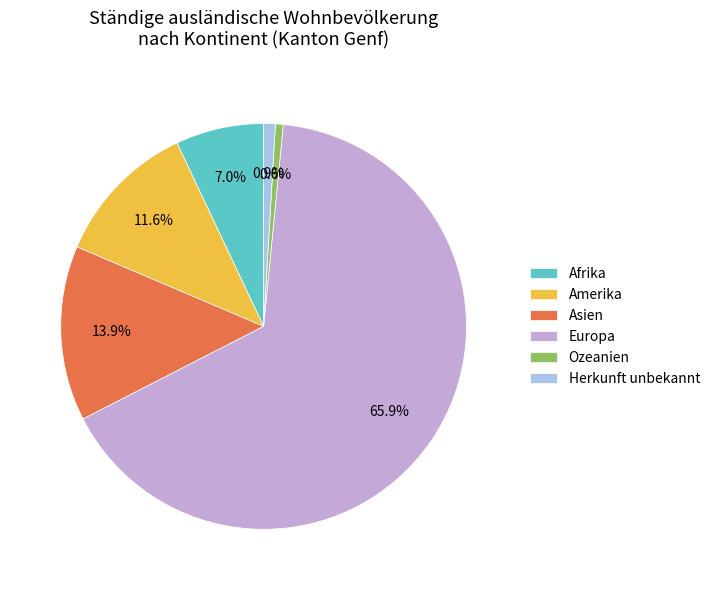

Which slice represents more than half of the pie?

Europa